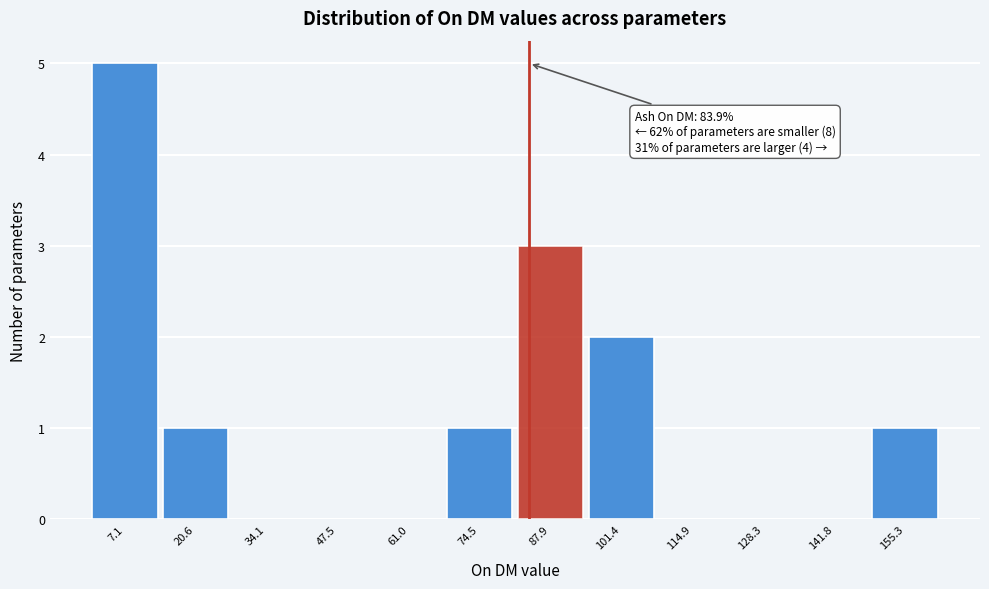

Which range on the x-axis has the tallest bar?

0 to 14